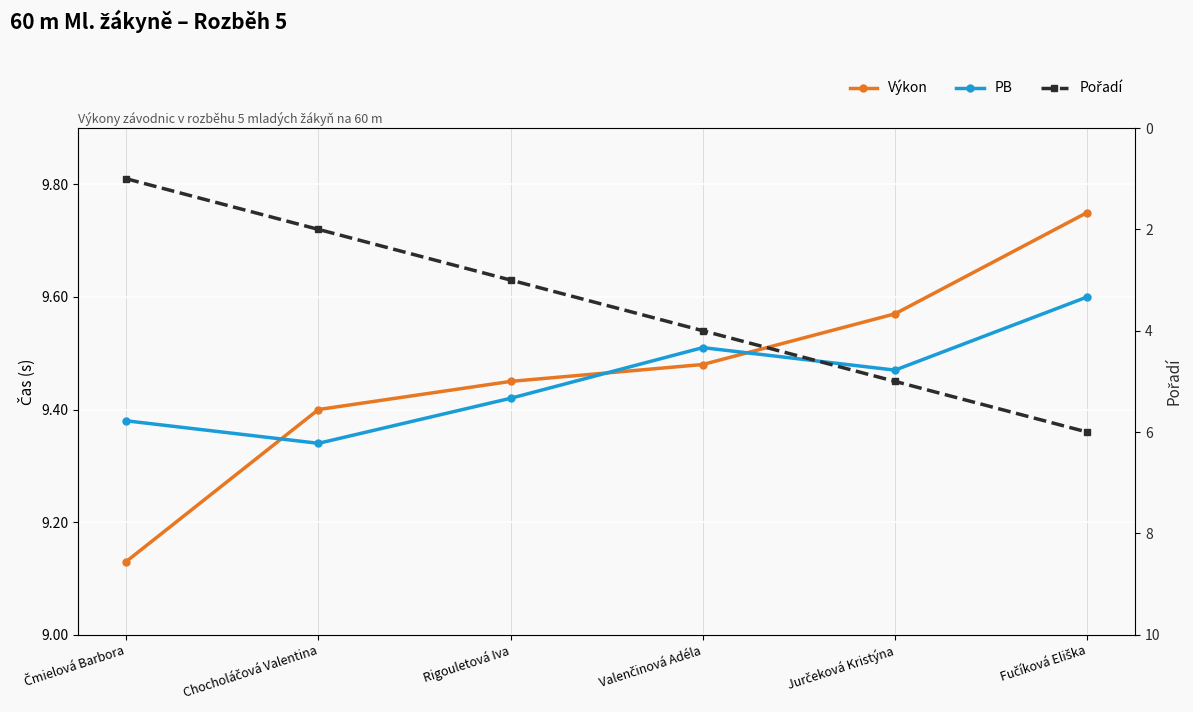

Reading left to right, list all the values displayed in this chart.

Výkon: Čmielová Barbora=9.1	Chocholáčová Valentina=9.4	Rigouletová Iva=9.4	Valenčinová Adéla=9.5	Jurčeková Kristýna=9.6	Fučíková Eliška=9.8
PB: Čmielová Barbora=9.4	Chocholáčová Valentina=9.3	Rigouletová Iva=9.4	Valenčinová Adéla=9.5	Jurčeková Kristýna=9.5	Fučíková Eliška=9.6
Pořadí: Čmielová Barbora=1.0	Chocholáčová Valentina=2.0	Rigouletová Iva=3.0	Valenčinová Adéla=4.0	Jurčeková Kristýna=5.0	Fučíková Eliška=6.0